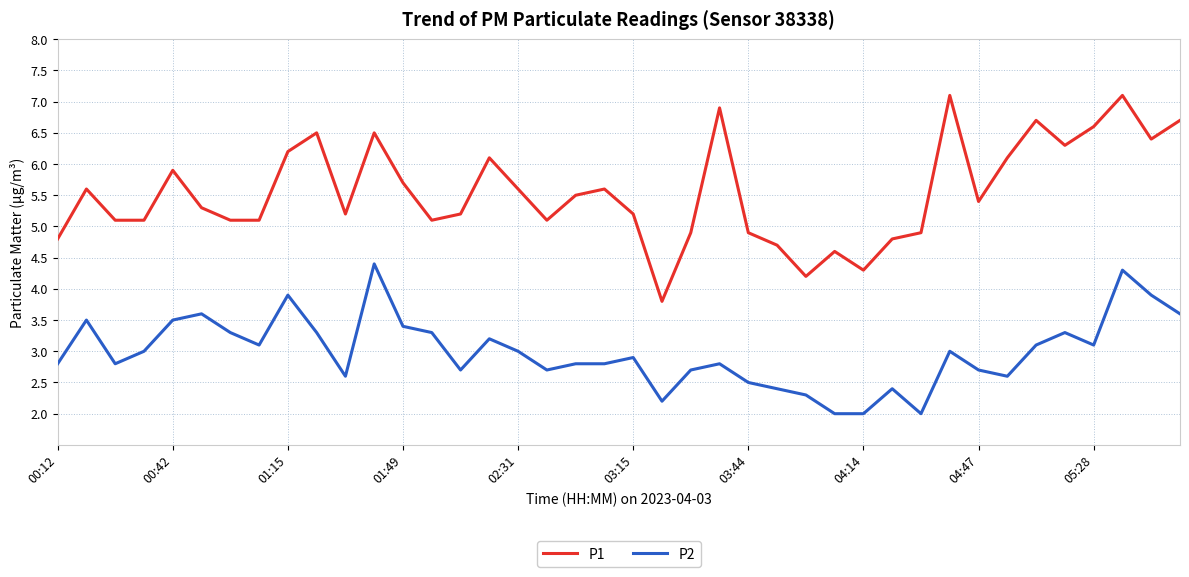

True or false: P1 and P2 intersect in this chart.

False